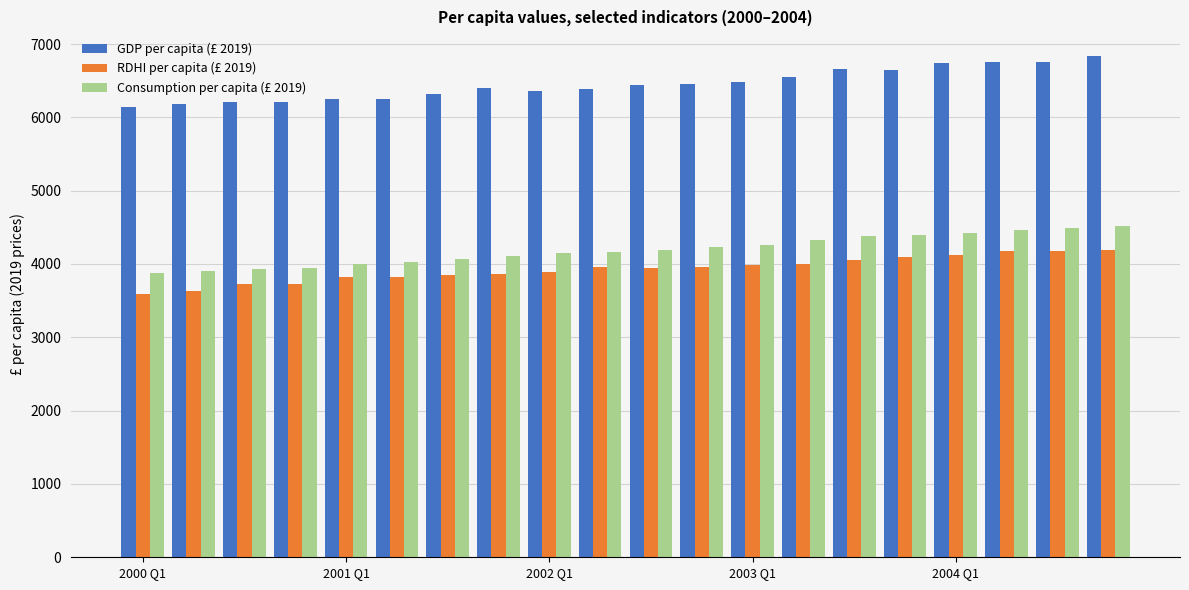

How many data points does each series have?

20